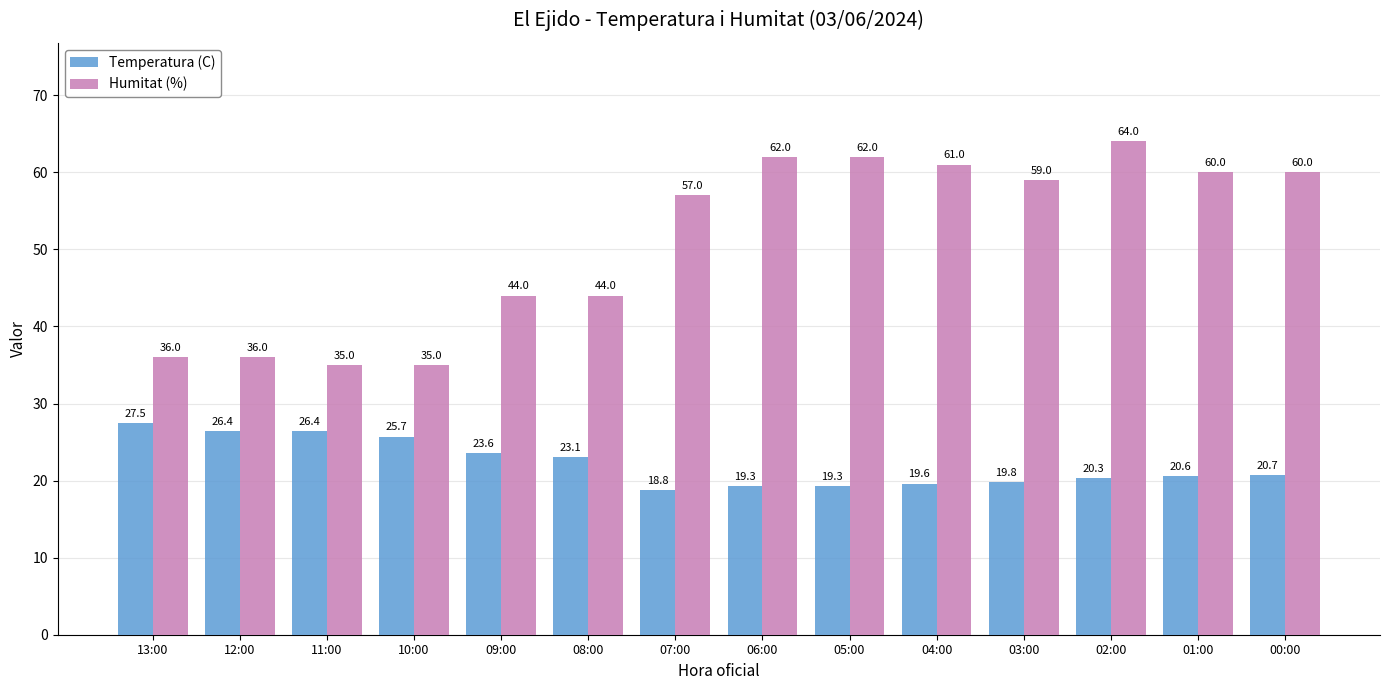

How many data points in Temperatura (C) are above 20?

9